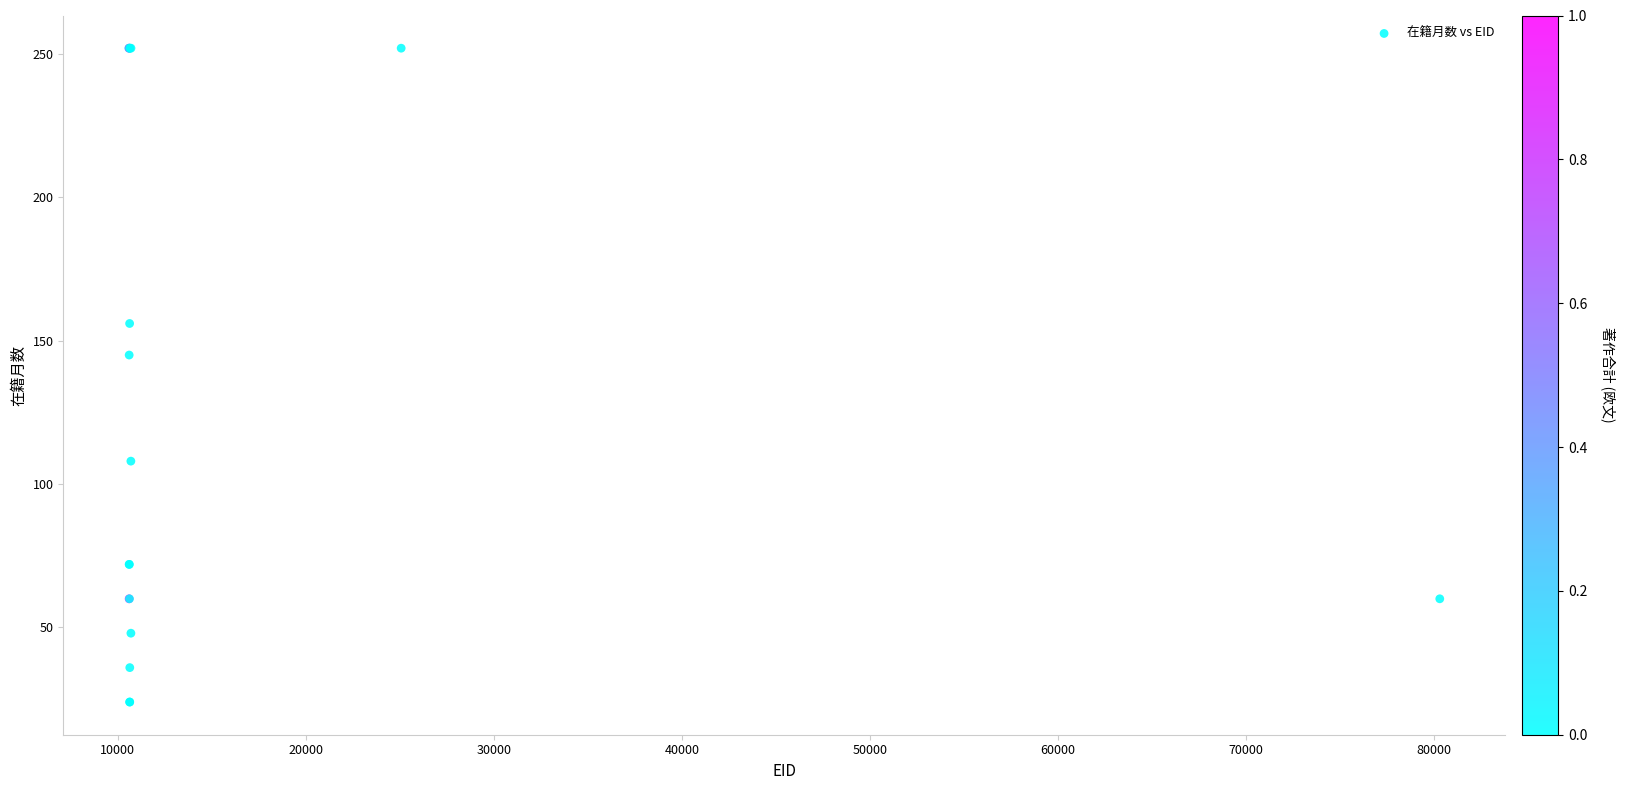

What Y value in the scatter plot is closest to 138?

145